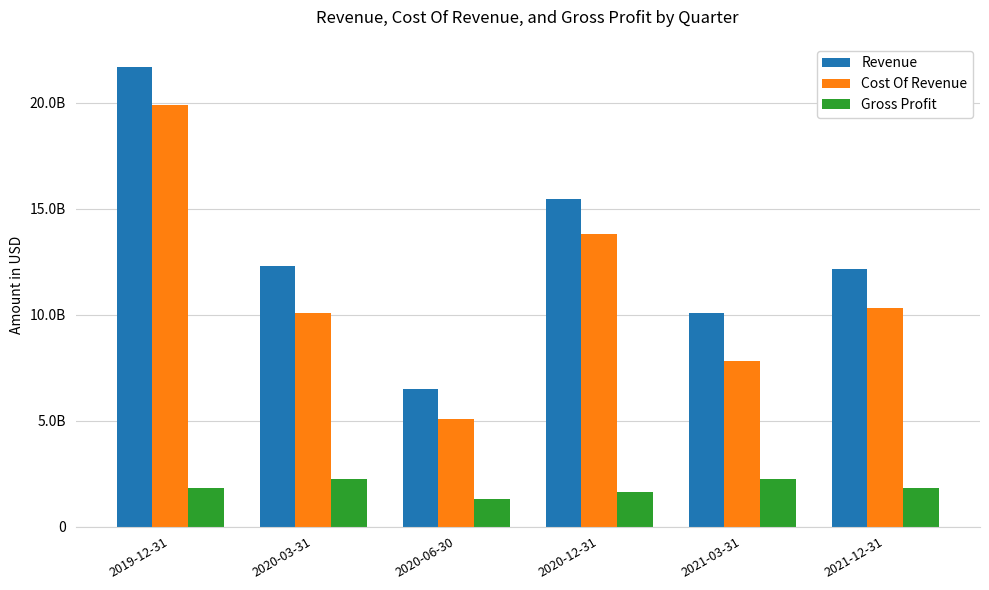

What is the value of the Revenue bar at the 1st from the left?

21686300000